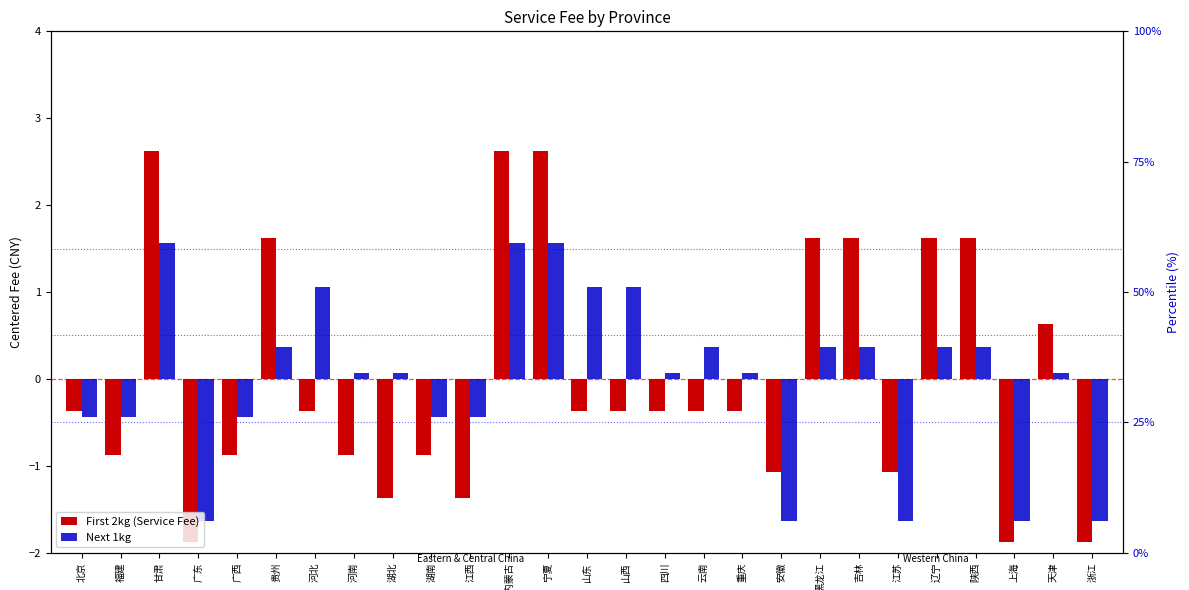

The First 2kg (Service Fee) series shows -0.3 at 湖北. True or false?

False